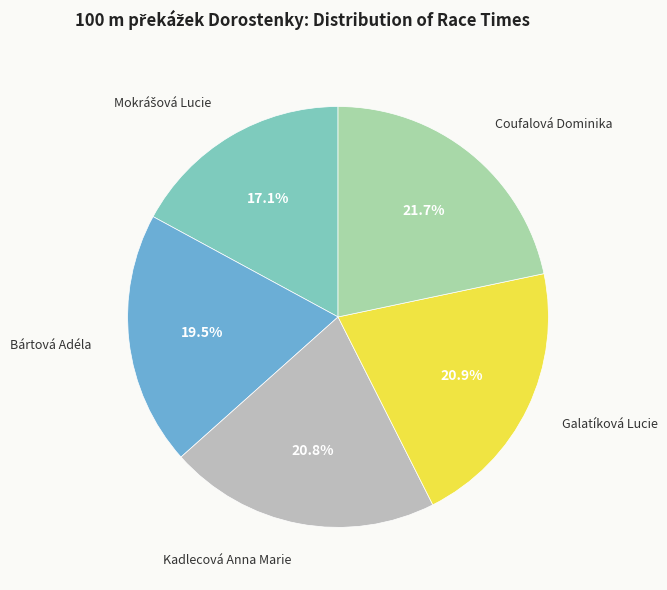

To the nearest percent, what is the average slice percentage?

20%